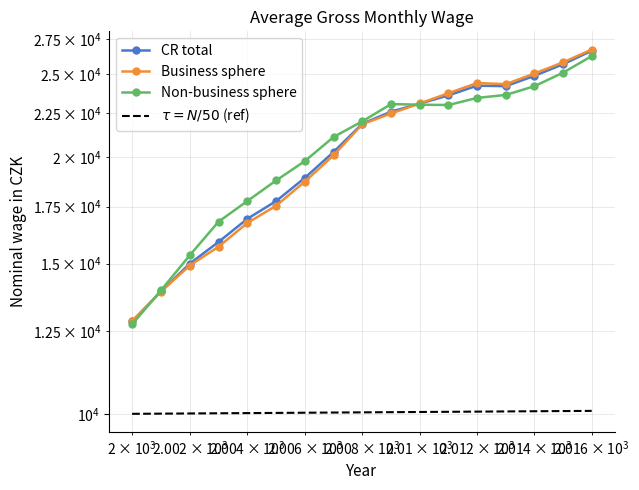

What are all the series names shown in the legend?

CR total, Business sphere, Non-business sphere, $\tau = N/50$ (ref)